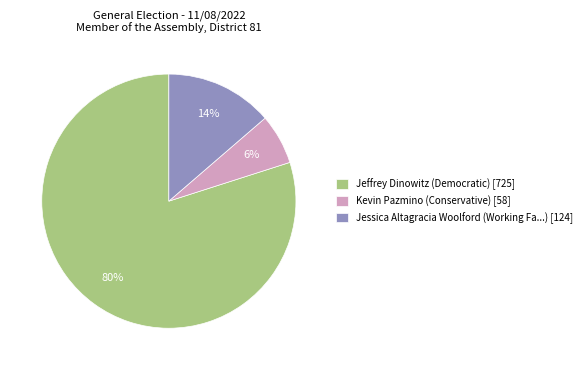

Is it true that Jessica Altagracia Woolford (Working Fa...) [124] is 1% of the pie?

False